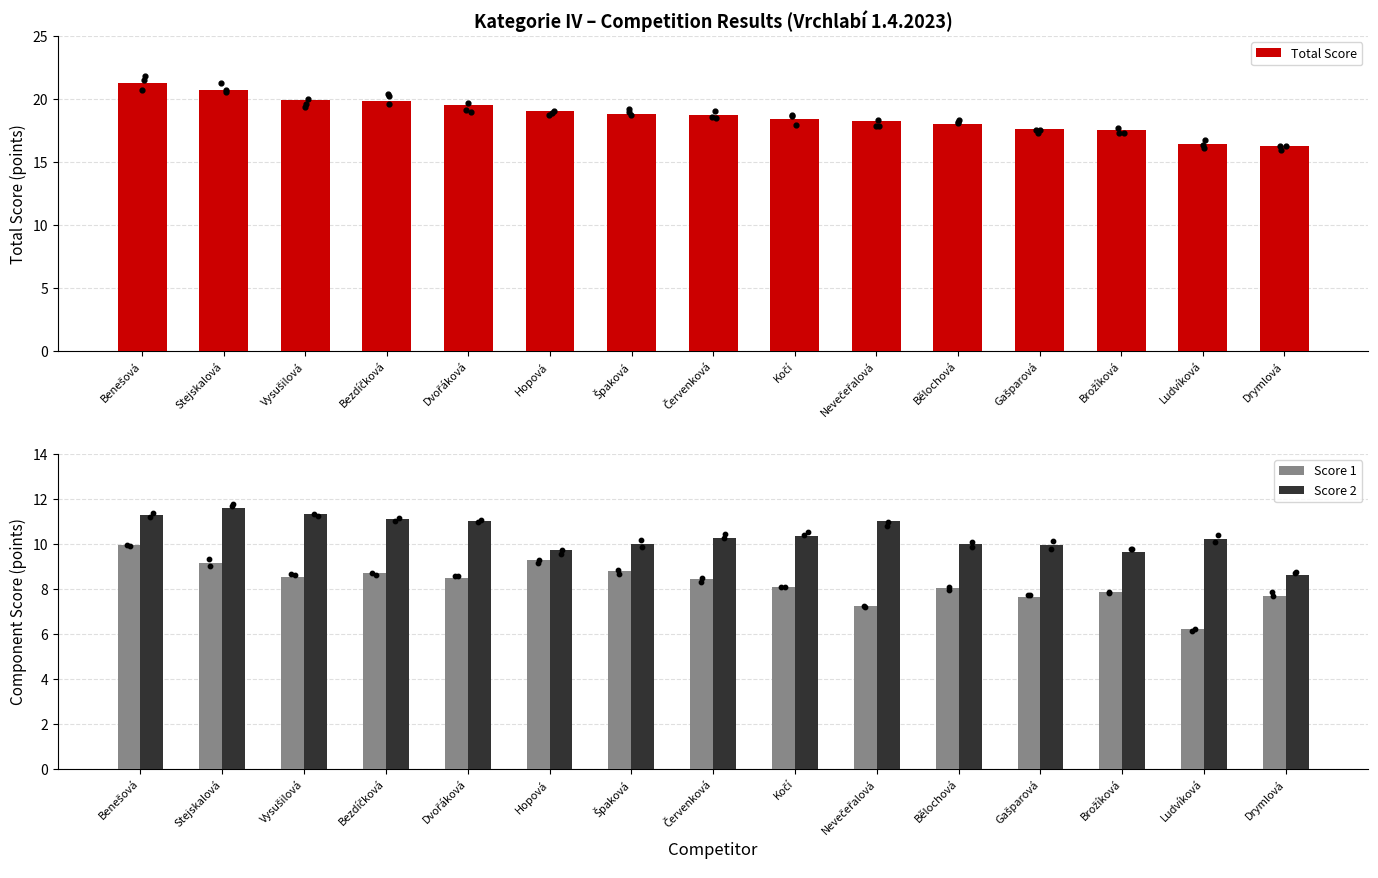

At how many categories does at least one series exceed 7?

15